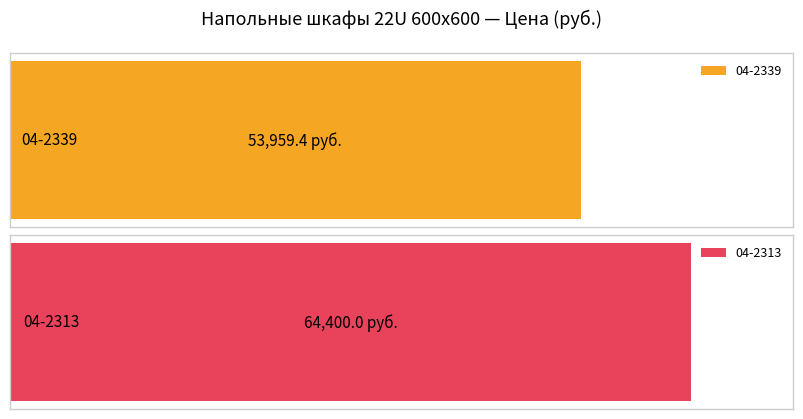

Rank the categories by value from highest to lowest.

04-2313, 04-2339